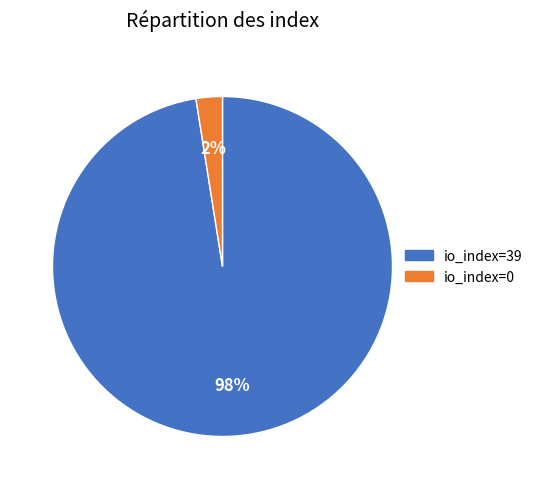

The io_index=39 slice represents 98% of the pie. True or false?

True